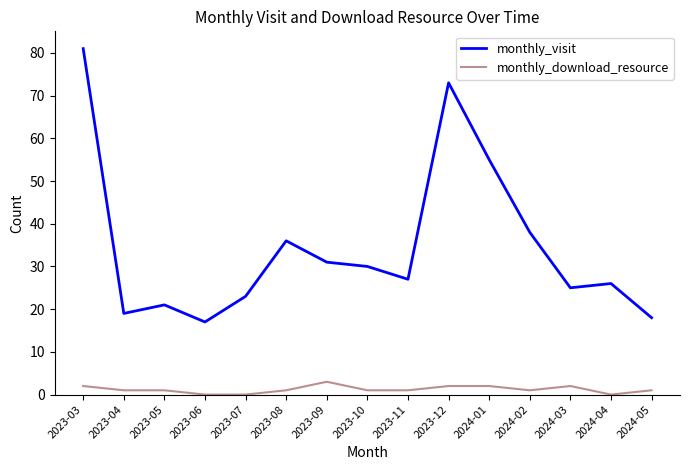

Which series has the largest total across all categories?

monthly_visit